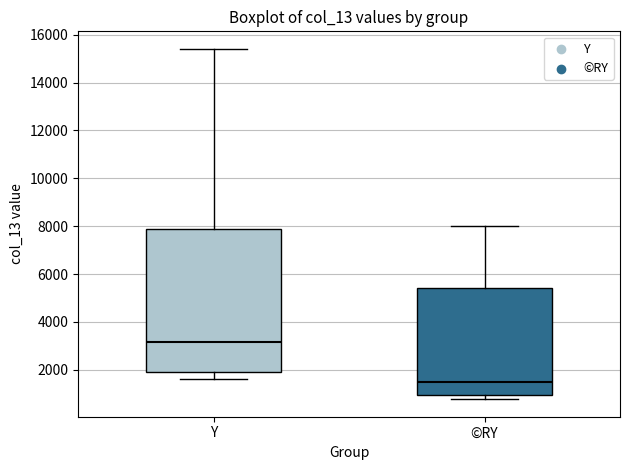

Reading left to right, read every box against the y-axis: the position of its median line, the range the box covers, and the ends of its whiskers. The values are not printed on the chart, so give them approximately, as read against the axis.

Y: median 3200, box 2000 to 7800, whiskers 1600 to 15400
©RY: median 1400, box 1000 to 5400, whiskers 800 to 8000